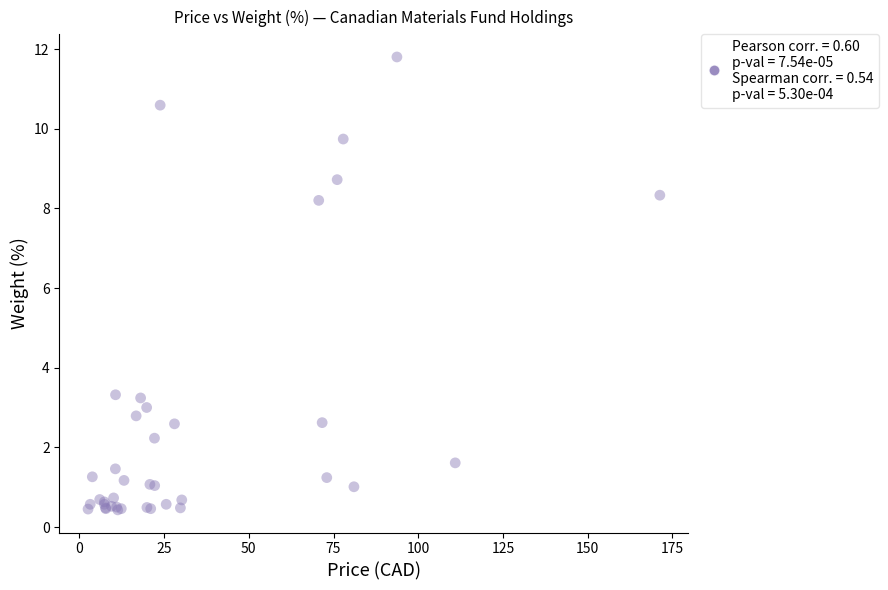

What Y value in the scatter plot is closest to 6?

8.2